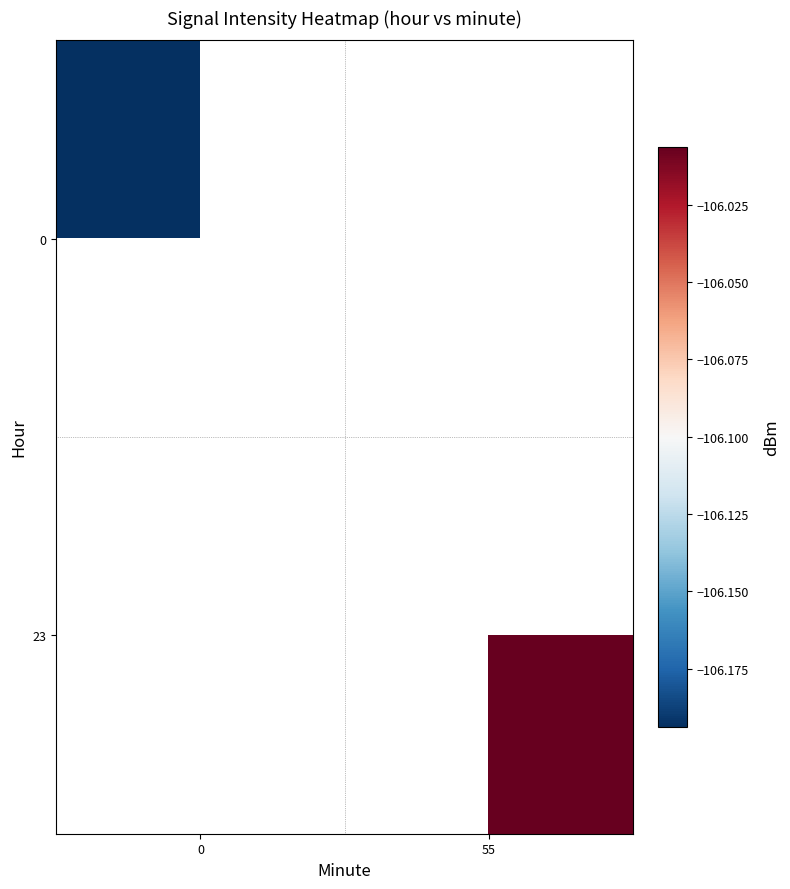

Which has a higher value, 0 or 55?

55